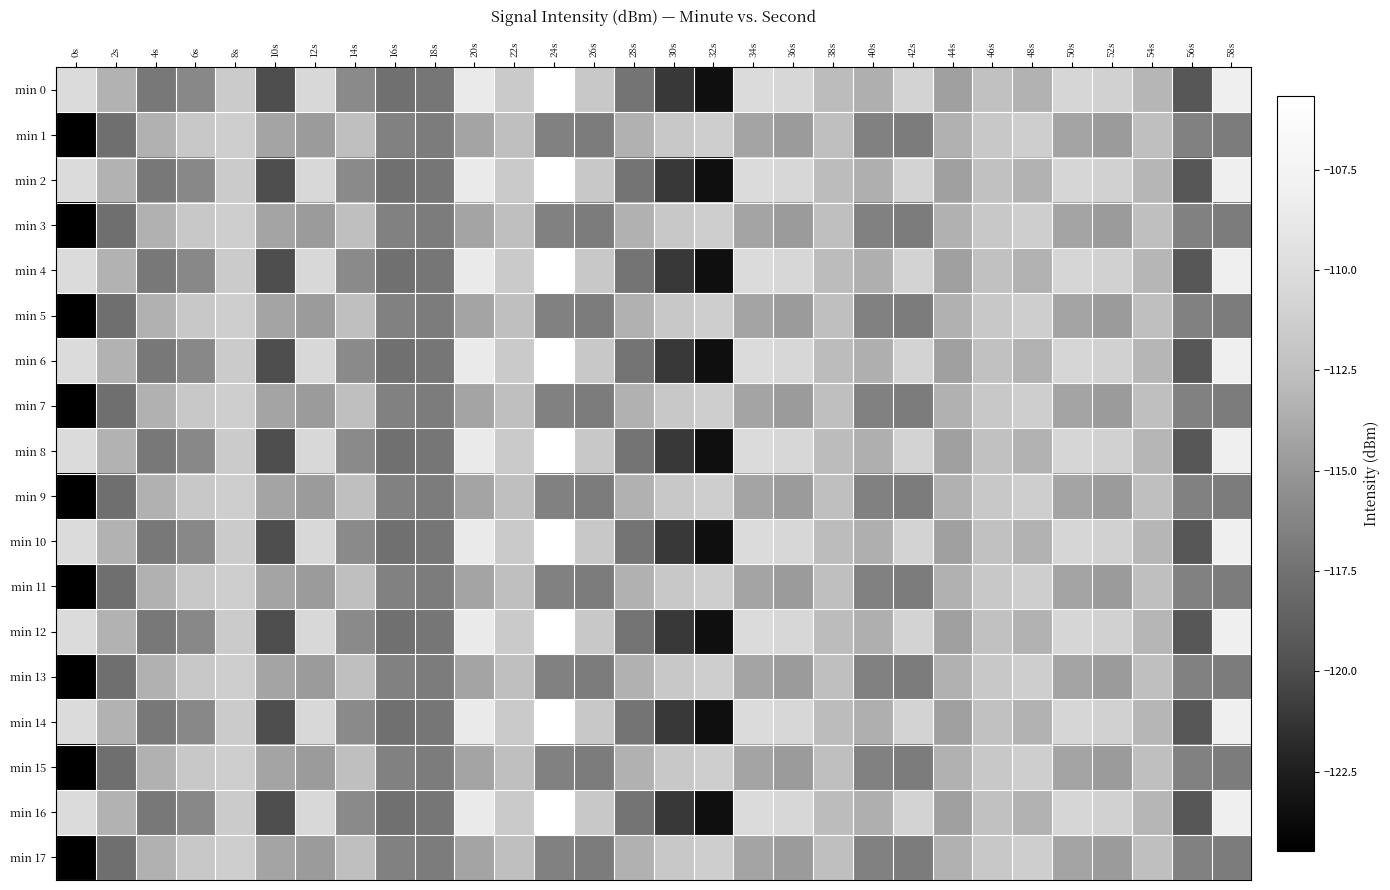

What is the total value across all series at 58s?

-2024.7